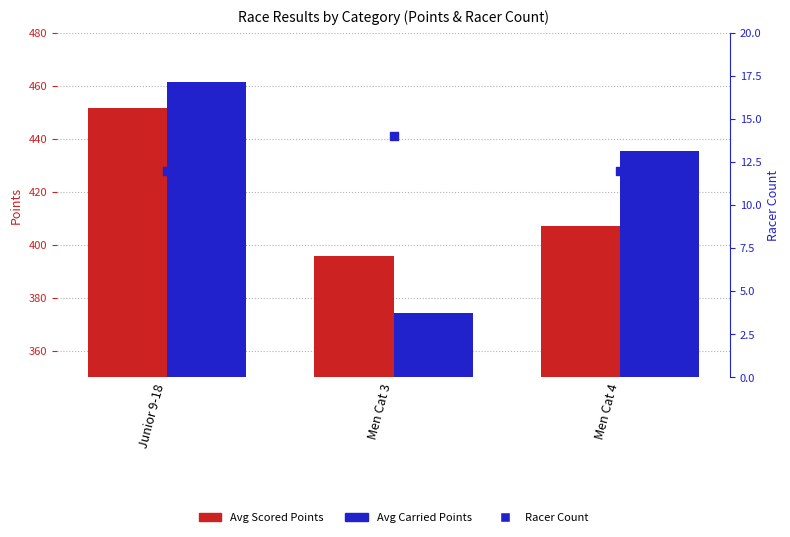

At which category is the sum across all series the highest?

Junior 9-18